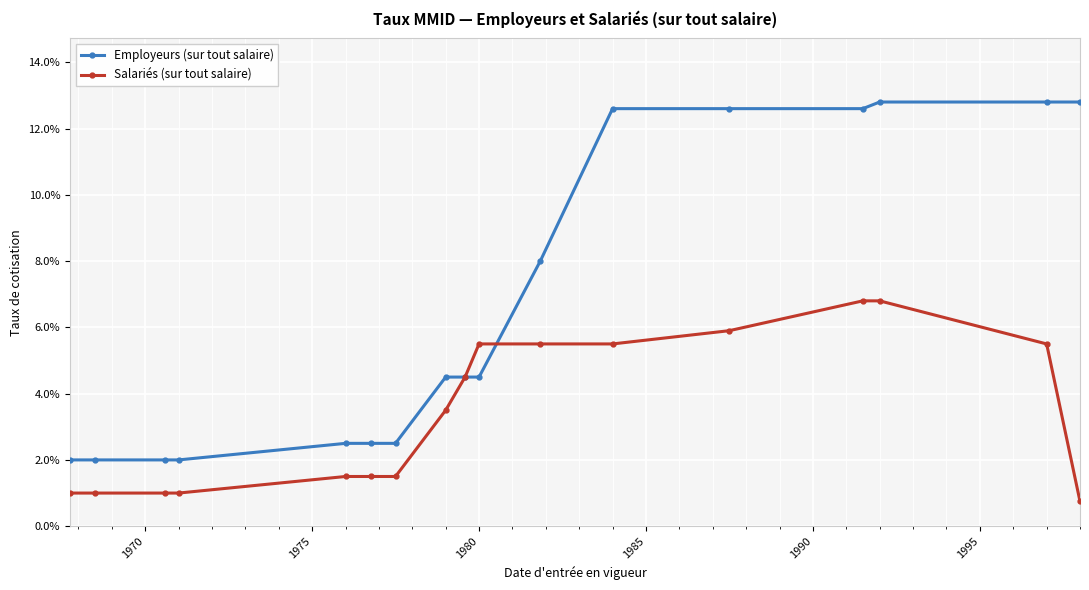

Does the chart have visible grid lines?

Yes